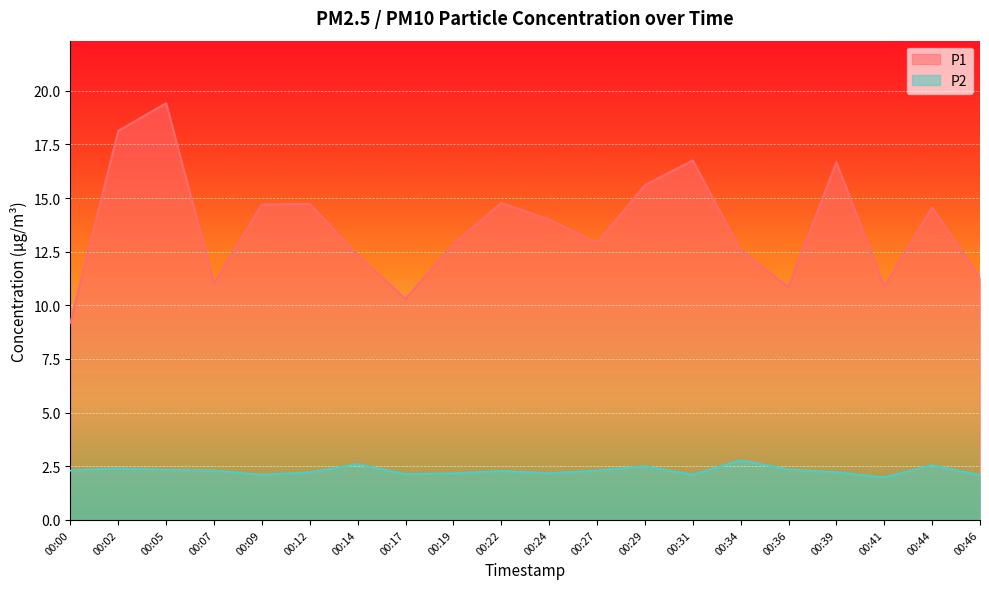

Rank the categories by P1 value from lowest to highest.

00:00, 00:17, 00:36, 00:41, 00:07, 00:46, 00:14, 00:34, 00:19, 00:27, 00:24, 00:44, 00:09, 00:12, 00:22, 00:29, 00:39, 00:31, 00:02, 00:05